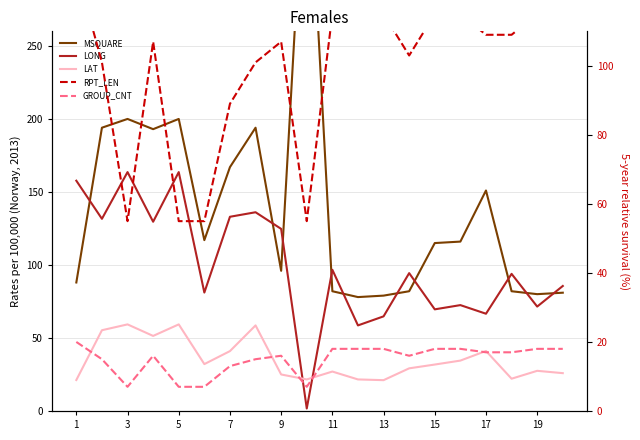

What is the maximum value for GROUP_CNT?

20.0